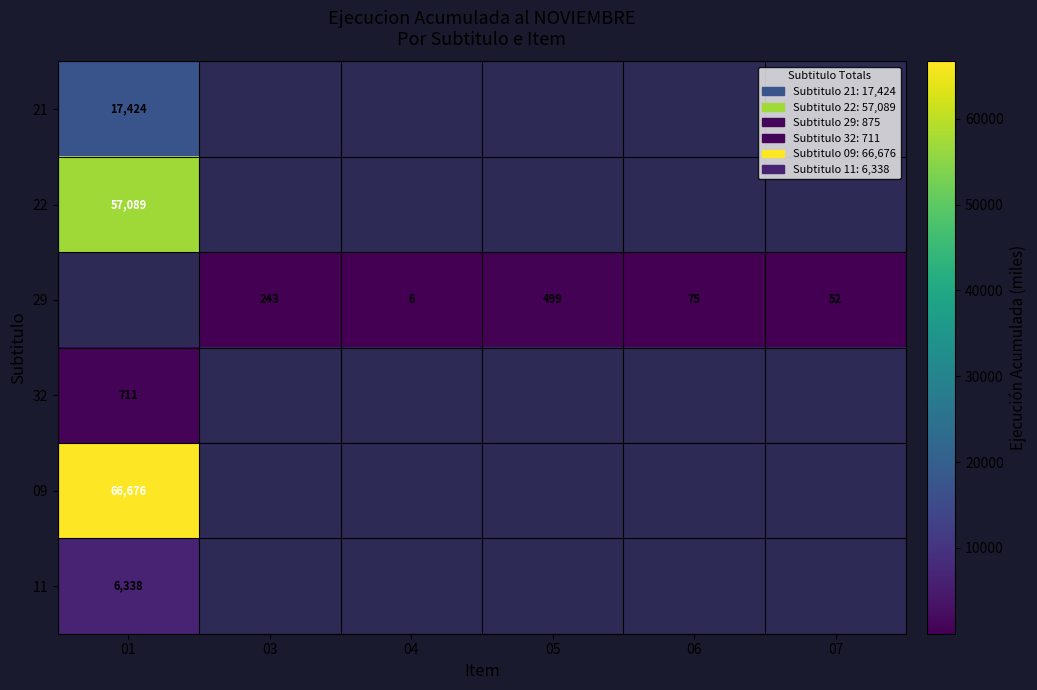

True or false: 29 has a value of 132 at 06.

False